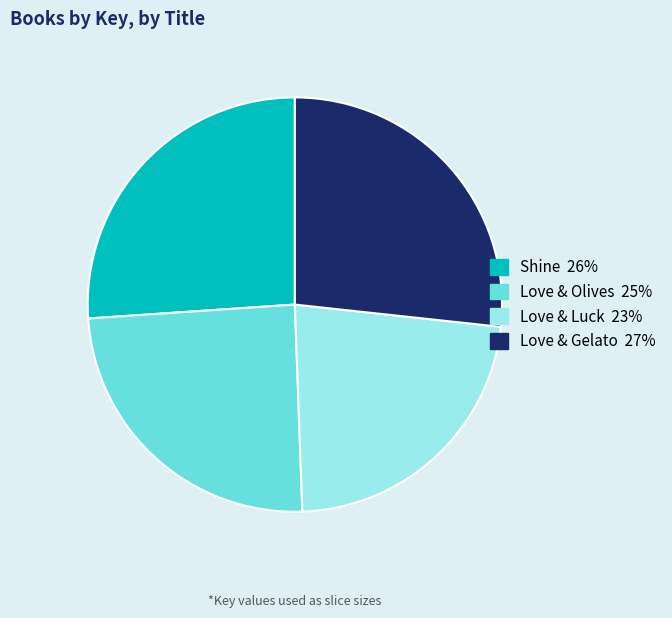

Rank the categories by value from lowest to highest.

Love & Luck, Love & Olives, Shine, Love & Gelato